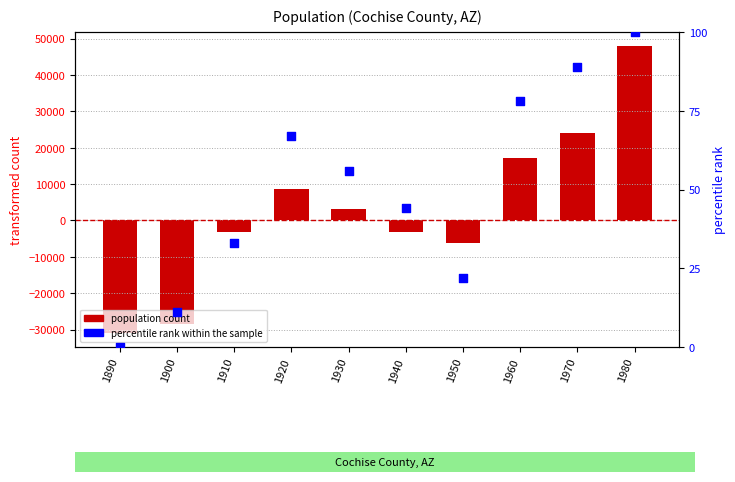

Which series contains the highest Y value?

population count